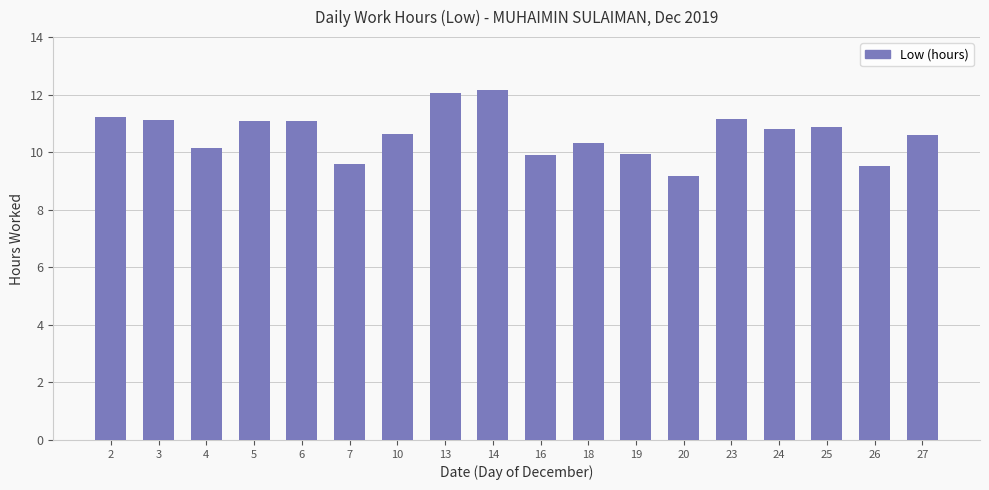

What is the value of the 11th bar from the left?

10.3